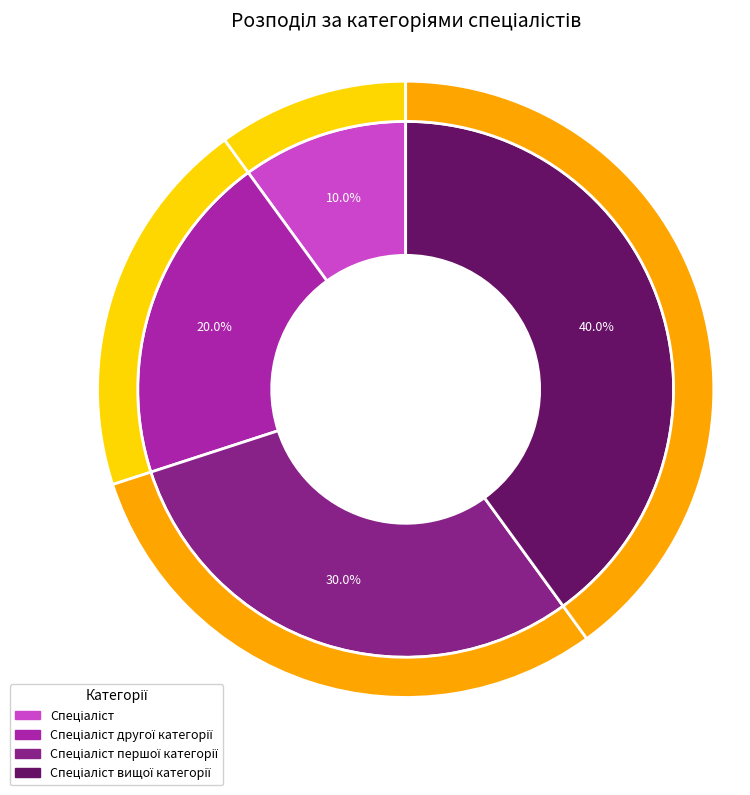

Rank the categories by value from highest to lowest.

Спеціаліст вищої категорії, Спеціаліст першої категорії, Спеціаліст другої категорії, Спеціаліст